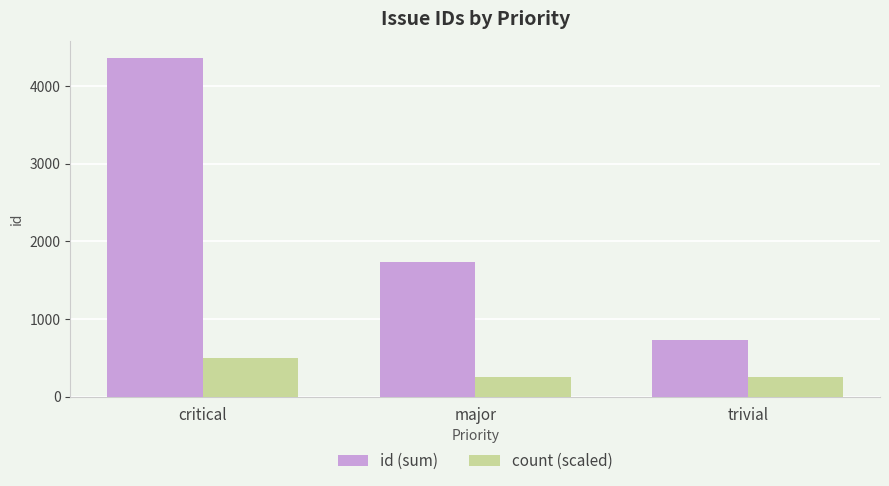

What is the total value across all series at trivial?

972